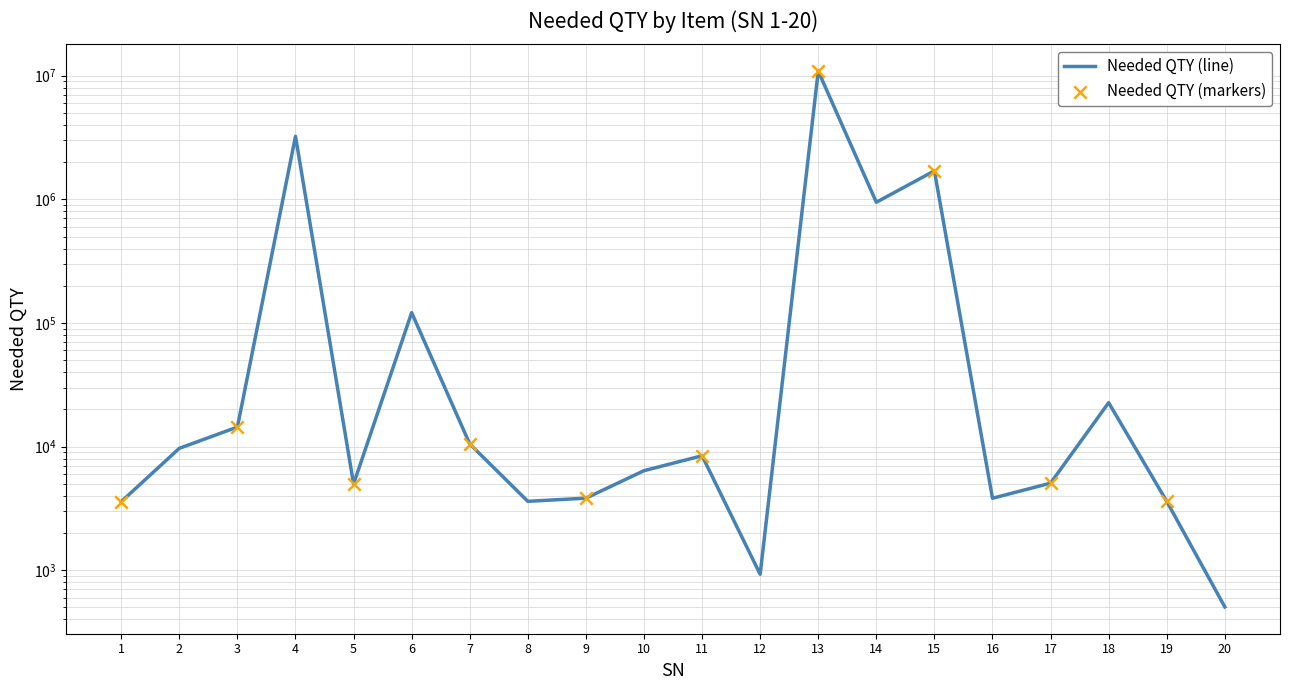

What is the change in value from 6 to 15?

+1578647